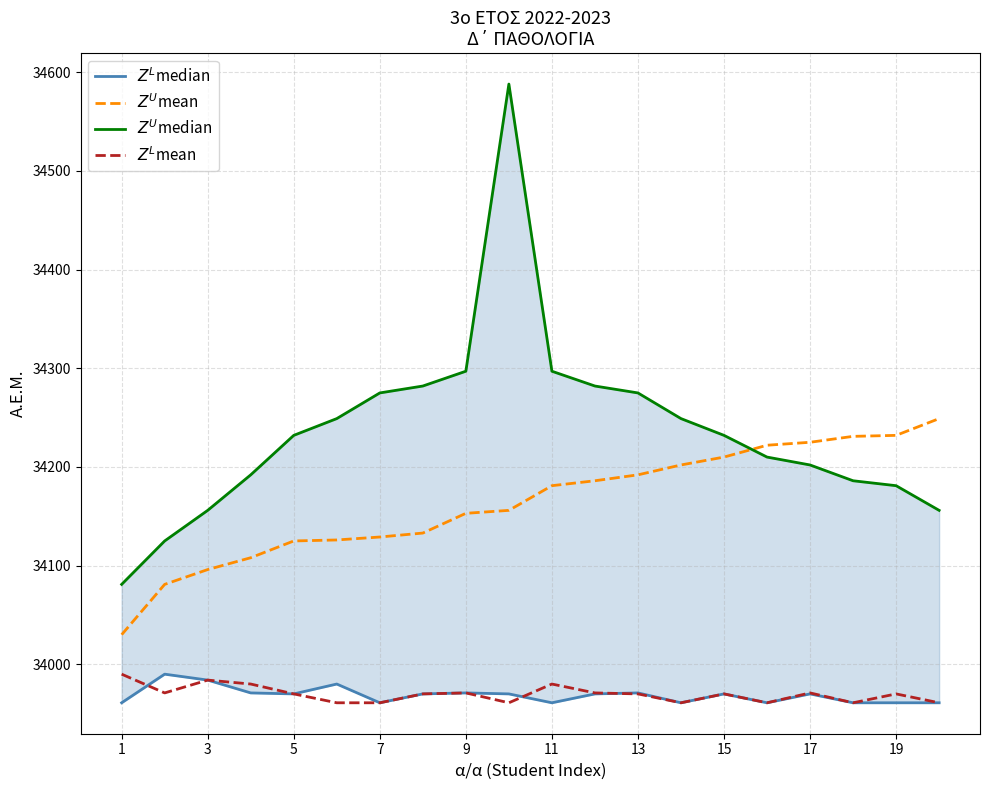

At 3, list the series in order from smallest to largest.

$Z^L$median, $Z^L$mean, $Z^U$mean, $Z^U$median